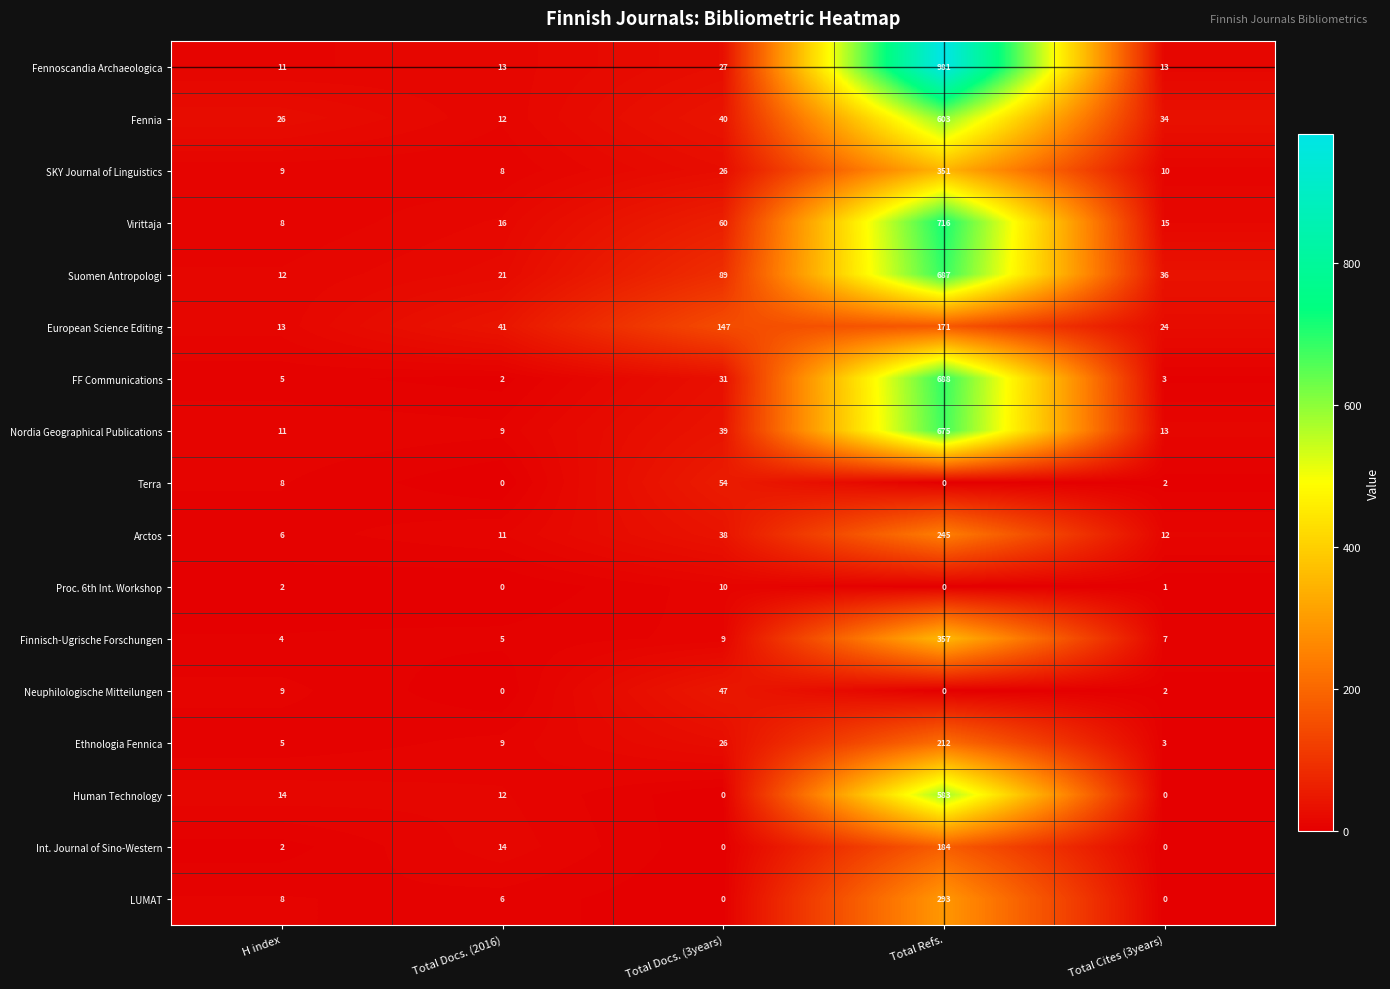

At how many categories does at least one series exceed 658?

1